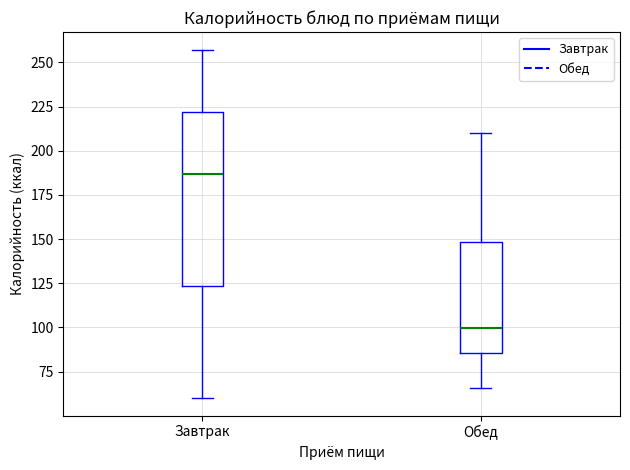

Reading left to right, transcribe this box plot: for each box, give where its median line is, the range the box spans, and where its two whiskers end, as read against the y-axis. The values are not printed on the chart, so give them approximately, as read against the axis.

Завтрак: median 185, box 125 to 220, whiskers 60 to 255
Обед: median 100, box 85 to 150, whiskers 65 to 210